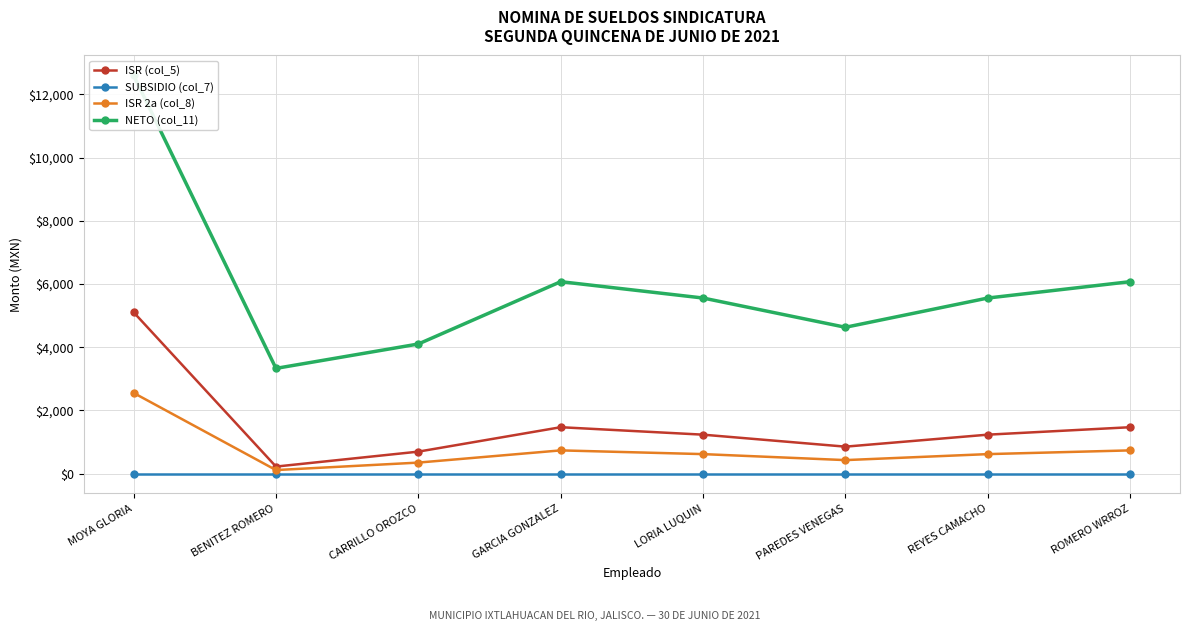

How many lines are shown in the chart?

4